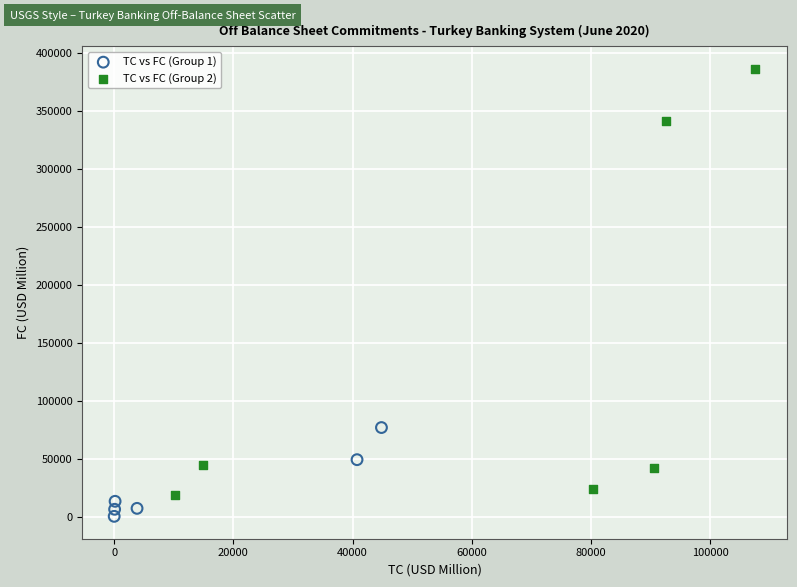

Which series reaches the maximum Y coordinate?

TC vs FC (Group 2)